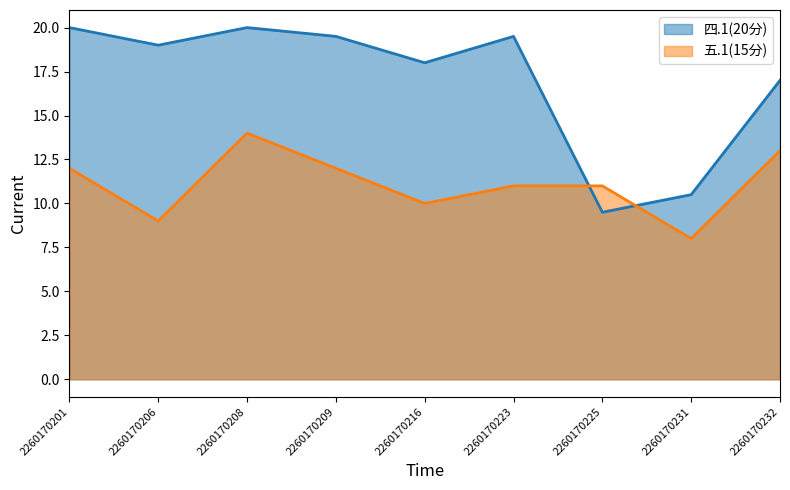

The 四.1(20分) series shows 19.5 at 2260170209. True or false?

True